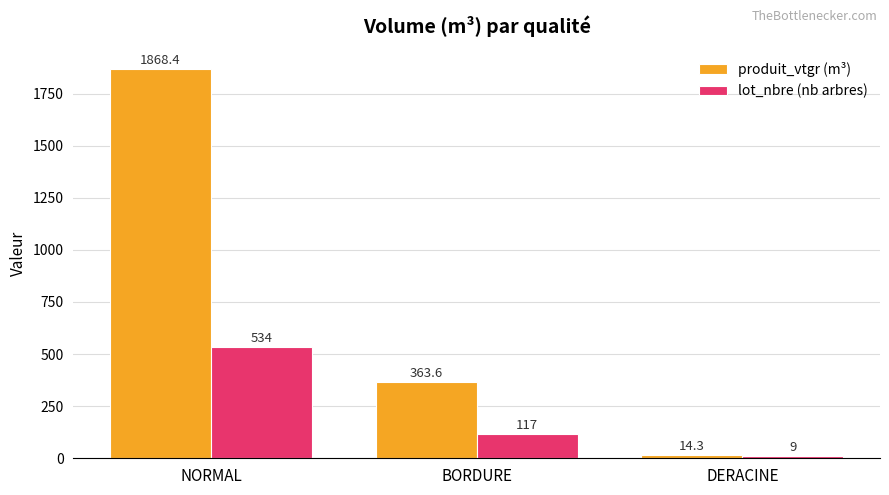

What is the label of the 3rd bar from the right?

NORMAL